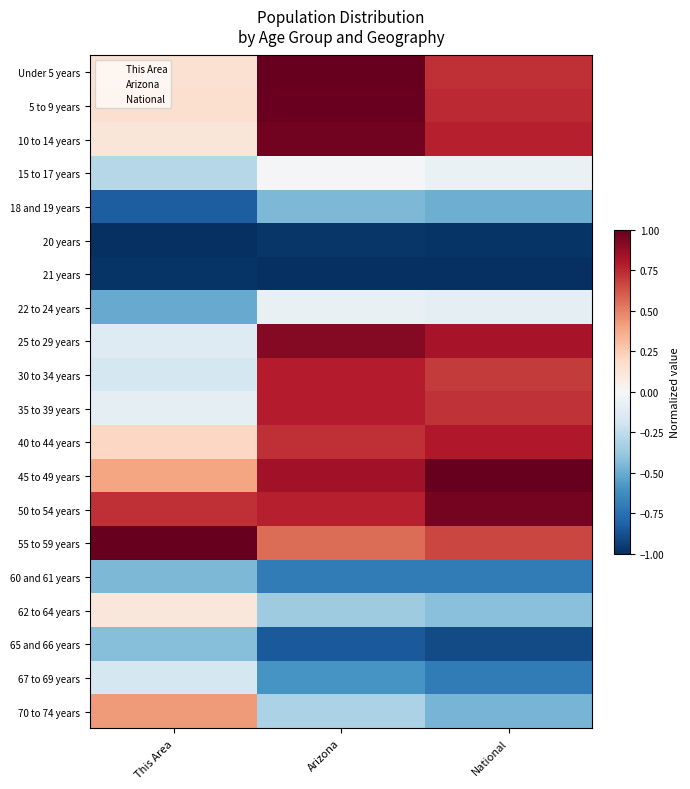

At which category does the chart reach its peak across all series?

Arizona